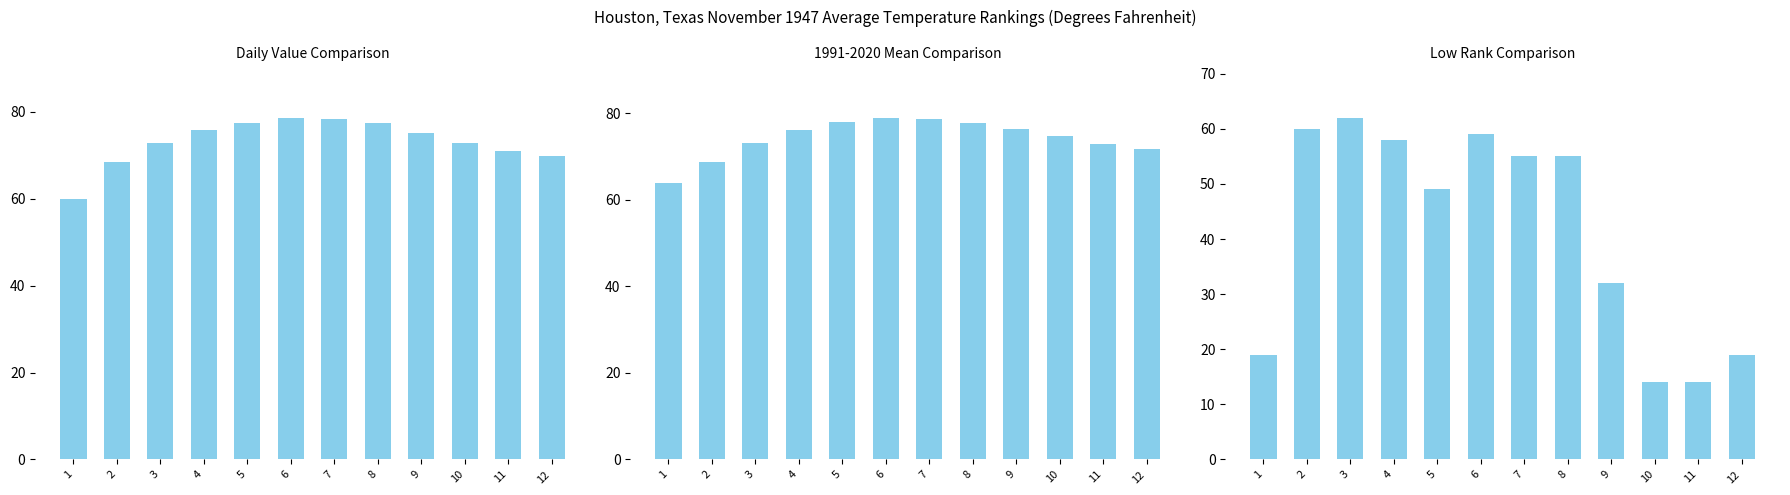

Which series changed the most between 5 and 12?

Low Rank